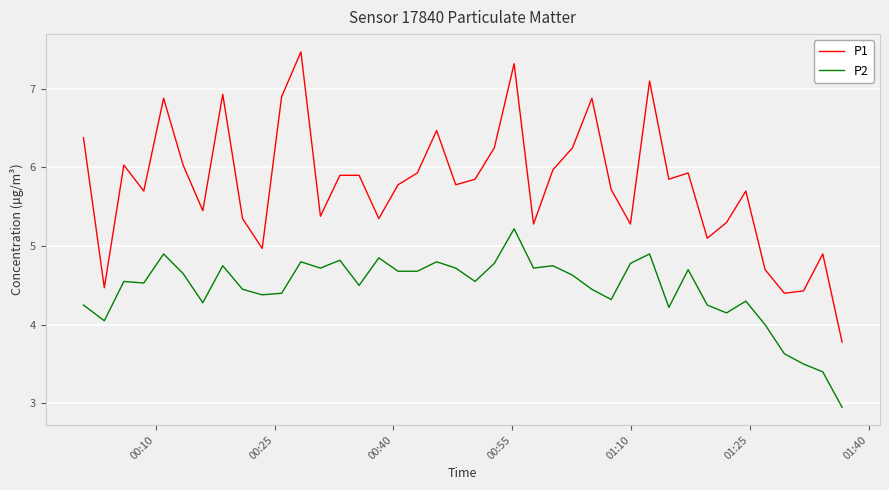

True or false: P2 and P1 intersect in this chart.

False